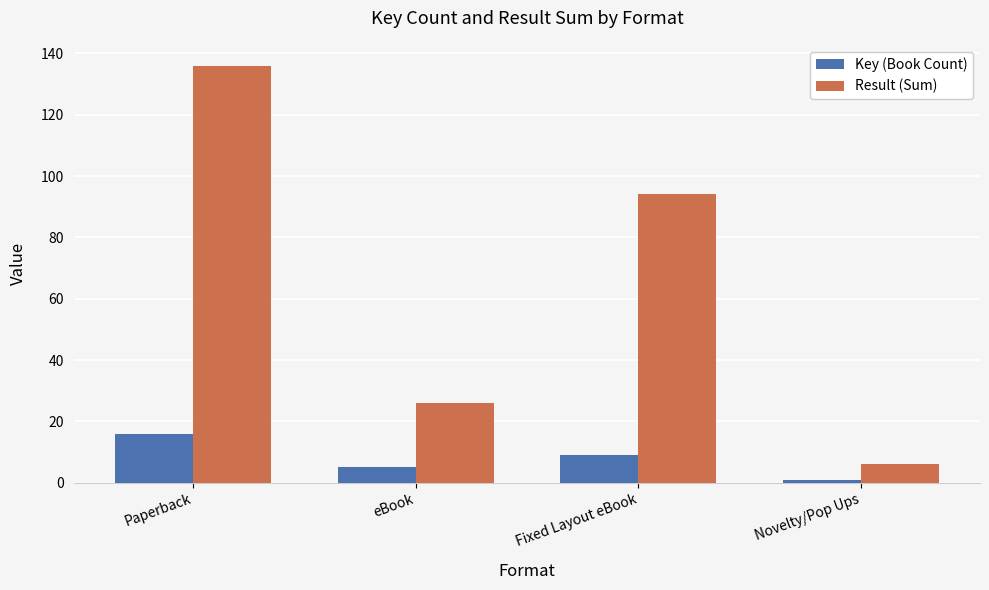

How many Result (Sum) values are between 26 and 136?

3